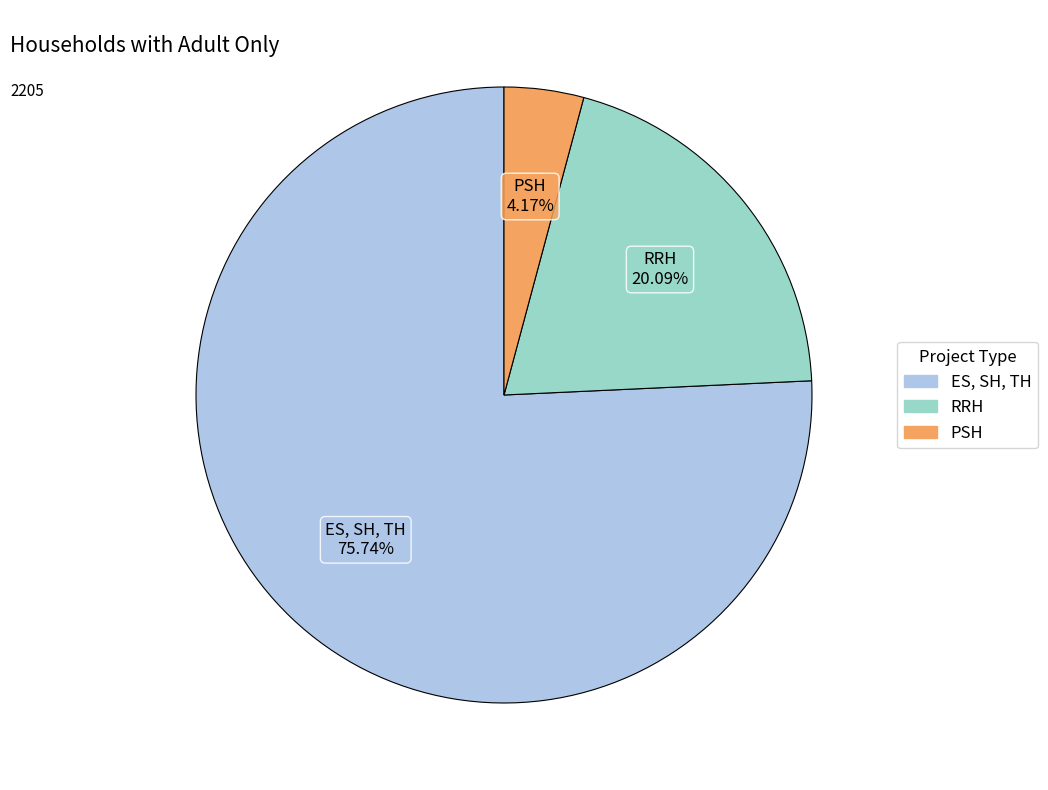

To the nearest percent, what is the difference between the RRH and PSH slice percentages?

16%